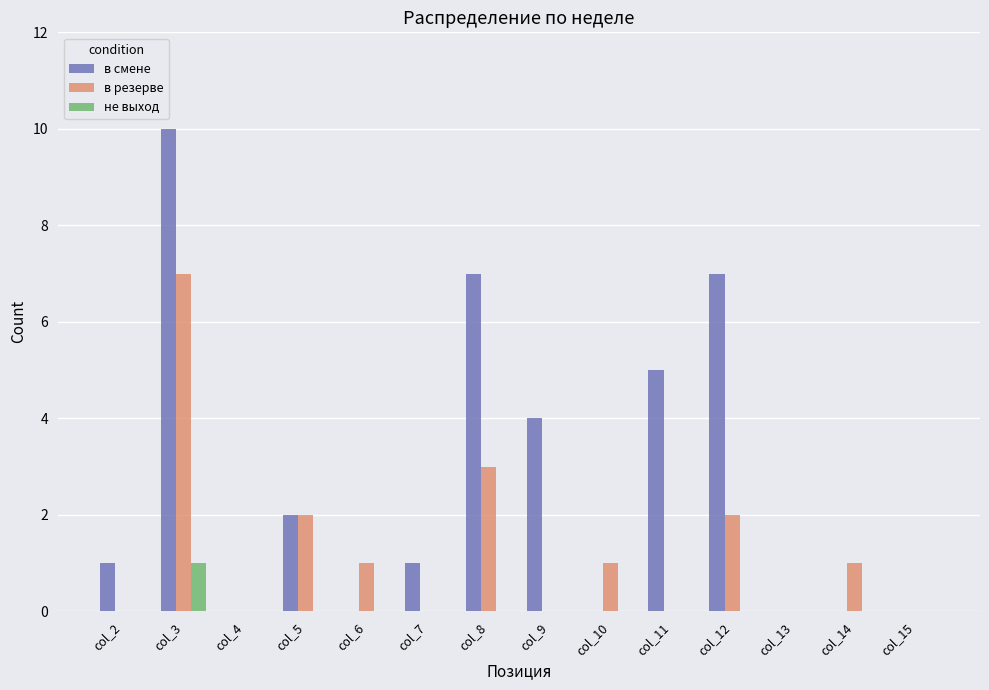

Is it true that в смене equals 7 at col_9?

False